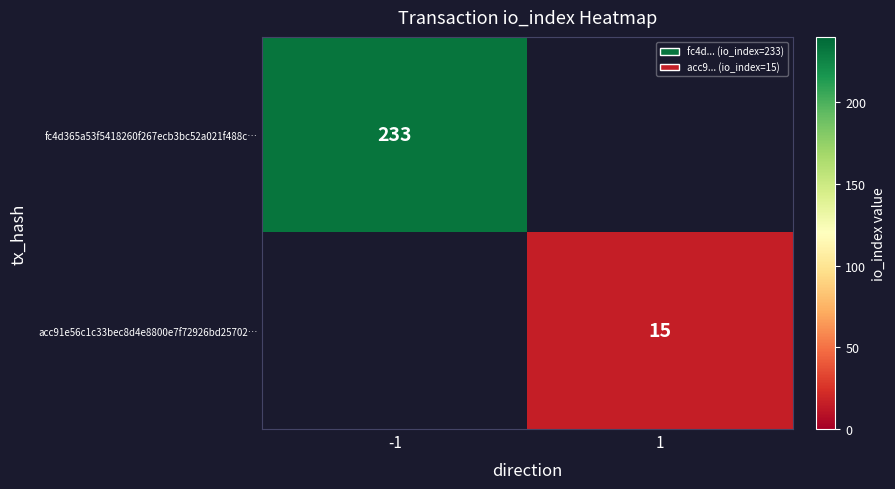

What is the sum of all fc4d365a53f5418260f267ecb3bc52a021f488c… values?

233